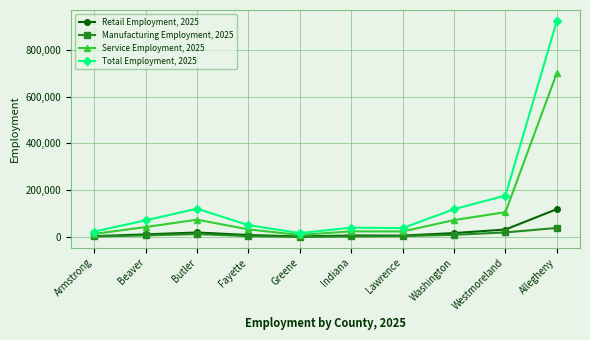

At which category does Total Employment, 2025 reach its first local valley?

Greene